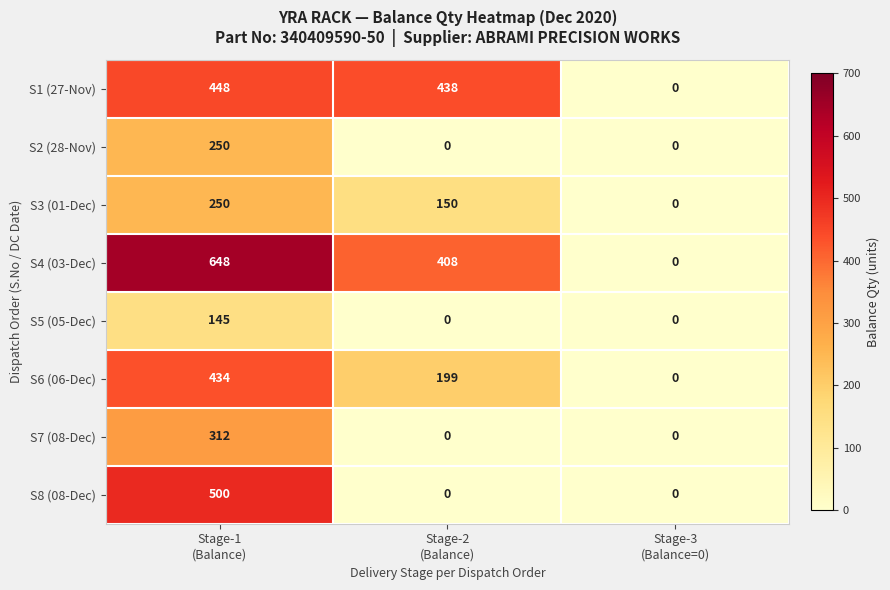

How many data points in S8 (08-Dec) are above 0?

1